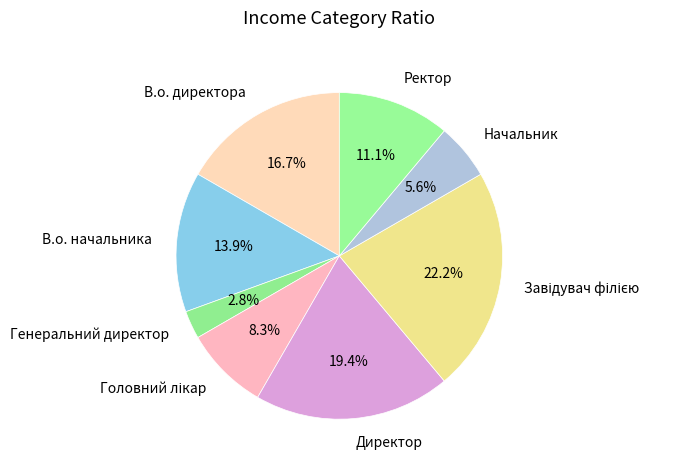

Combined, do В.о. директора and Генеральний директор account for over 50%?

No